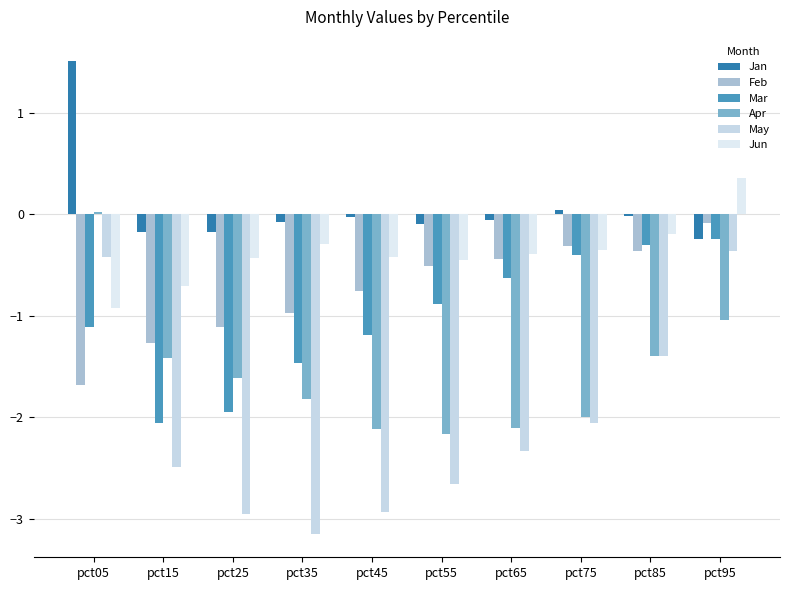

At which label is Feb closest to 0?

pct95